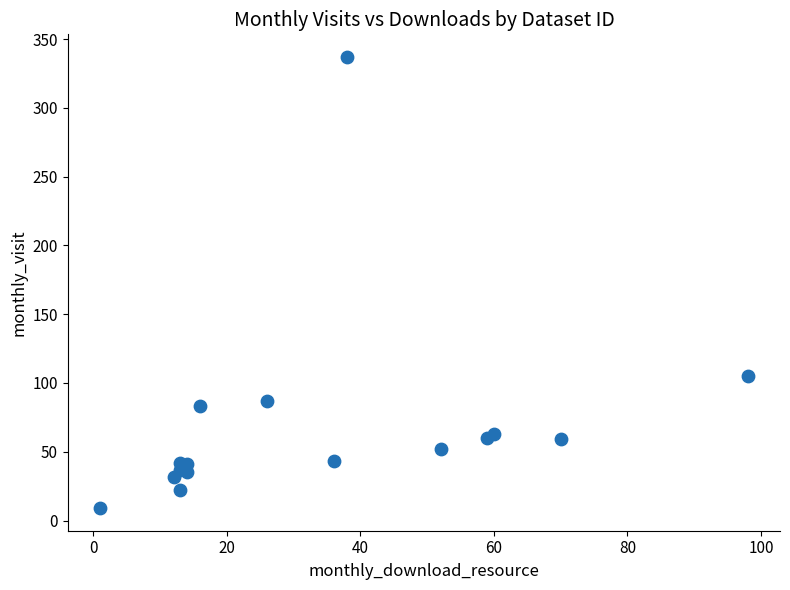

What Y value in the scatter plot is closest to 173?

105